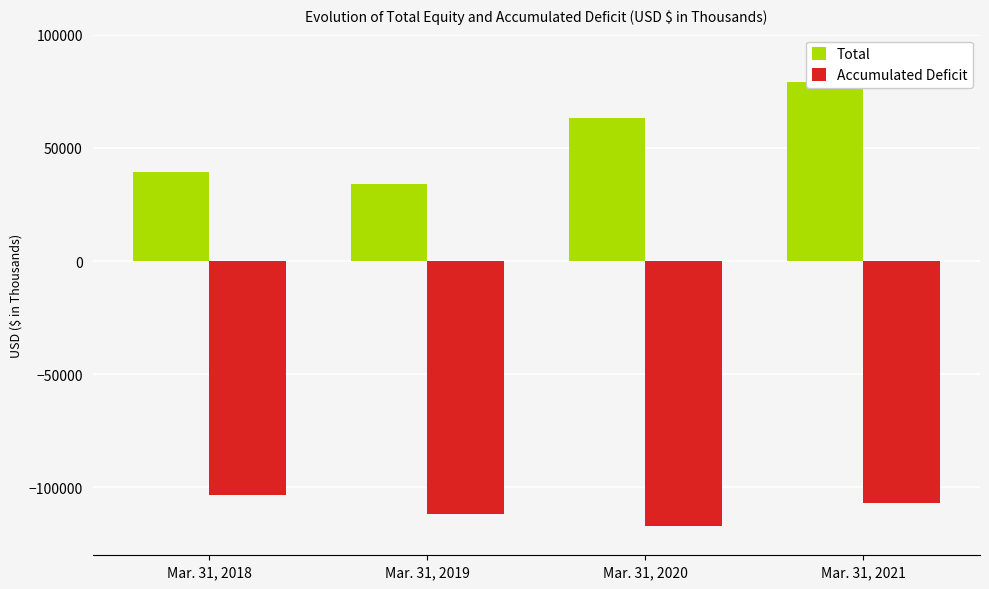

Which series has the largest range (max minus min)?

Total